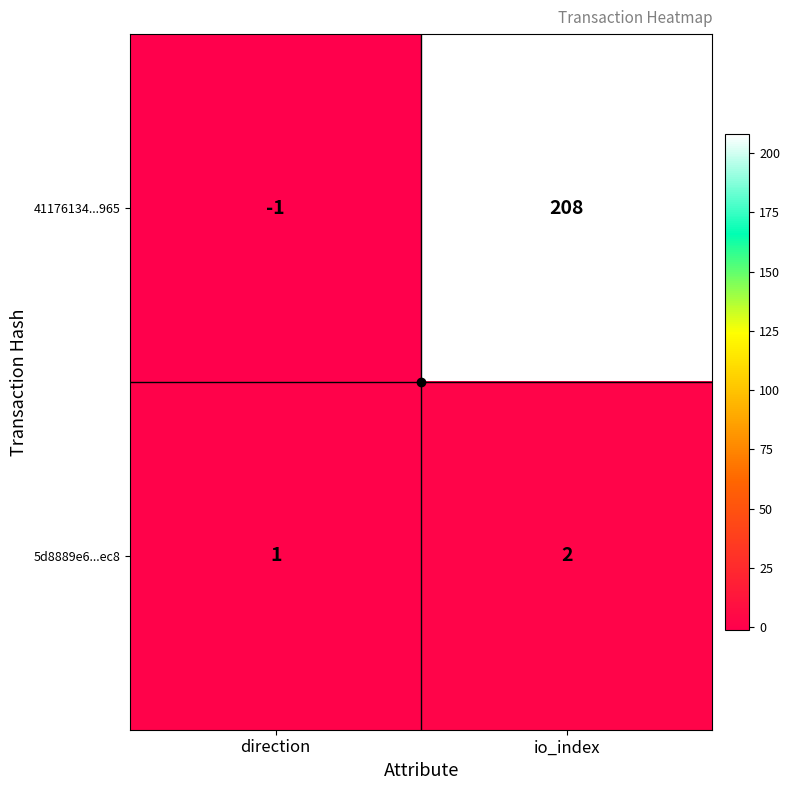

Is it true that 5d8889e6...ec8 equals 2 at io_index?

True